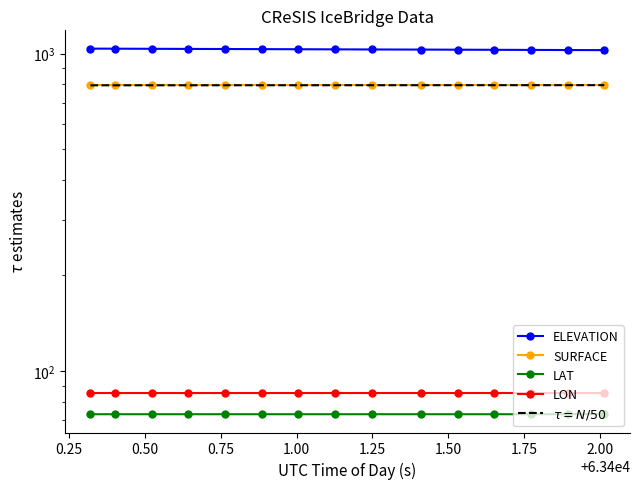

True or false: LON and LAT intersect in this chart.

False